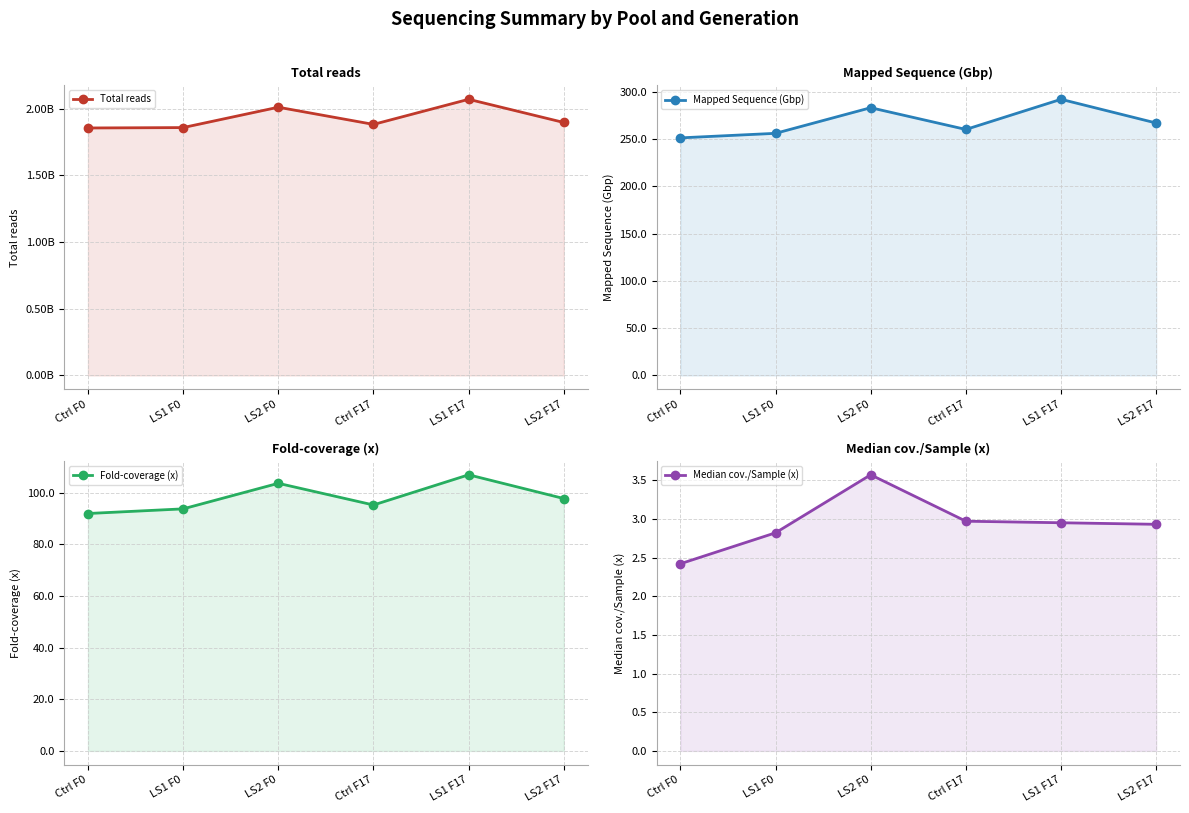

What is the spread (max minus min) of values at LS2 F17?

1897174852.1